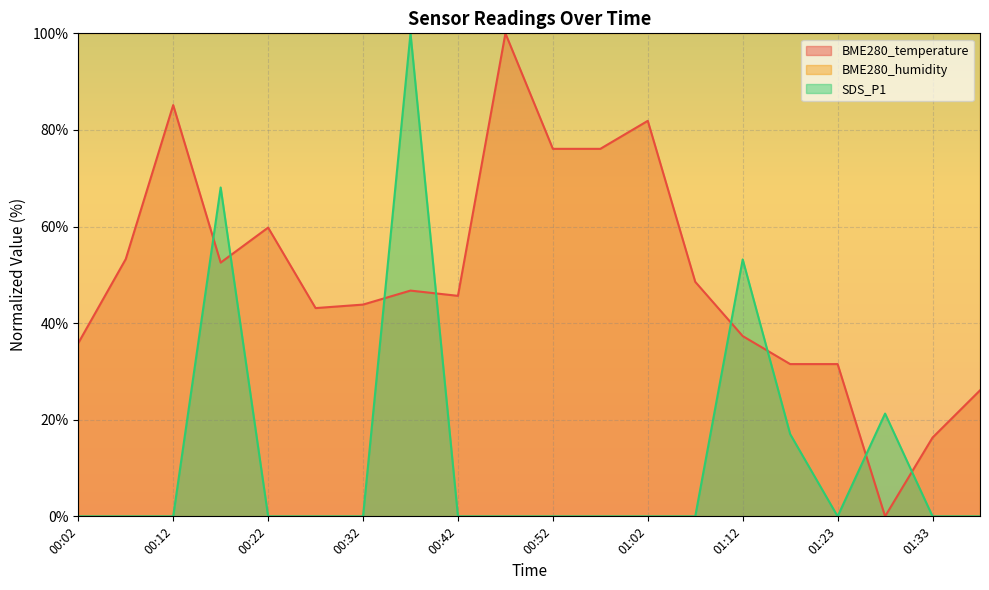

What are all the series names shown in the legend?

BME280_temperature, BME280_humidity, SDS_P1